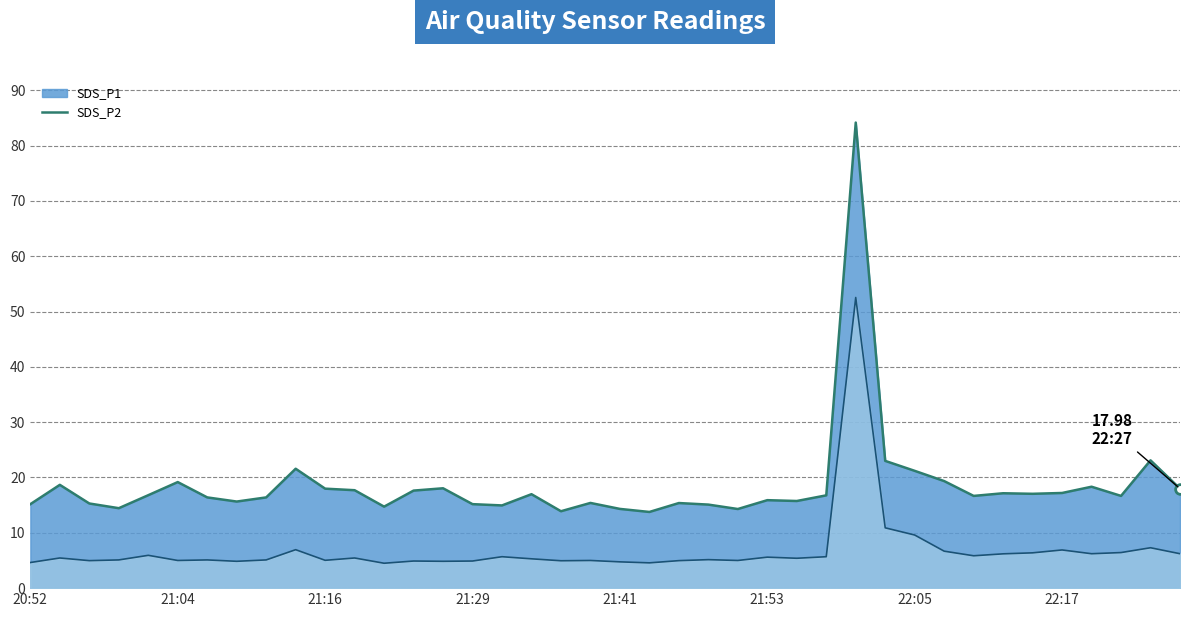

List the labels in order of SDS_P2 value, smallest first.

21:21, 21:43, 20:52, 21:41, 21:09, 21:26, 21:24, 21:29, 21:36, 20:57, 21:46, 21:04, 21:38, 21:51, 21:16, 20:59, 21:07, 21:12, 21:48, 21:34, 21:56, 20:55, 21:19, 21:53, 21:31, 21:58, 22:10, 21:02, 22:13, 22:20, 22:27, 22:15, 22:22, 22:08, 22:17, 21:14, 22:25, 22:05, 22:03, 22:00